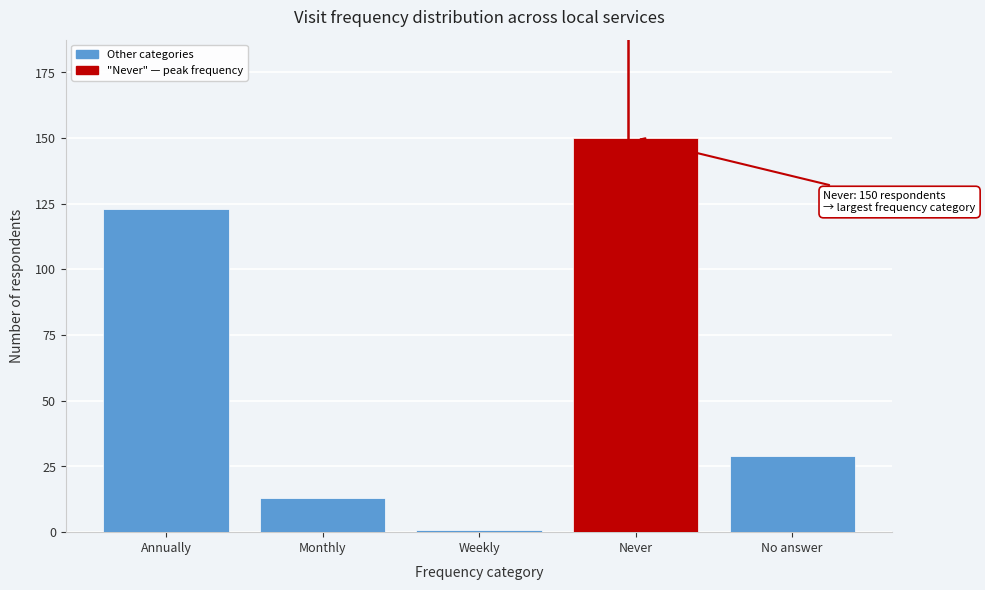

Reading left to right, extract all data points from this chart.

123	13	1	150	29